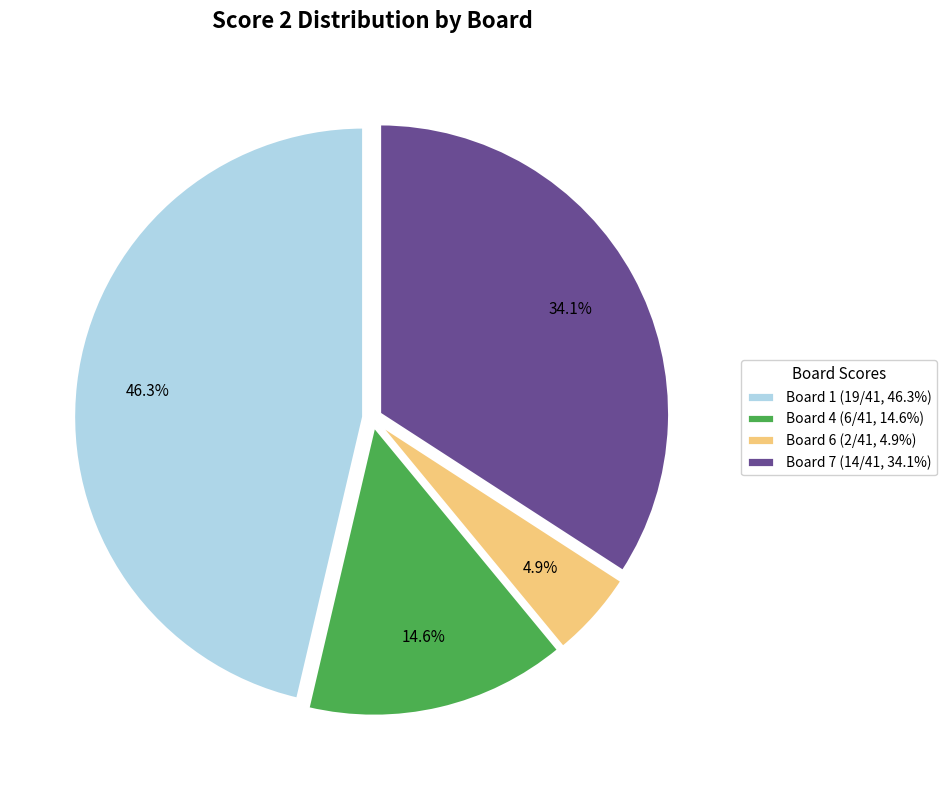

To the nearest percent, what is the average slice percentage?

25%